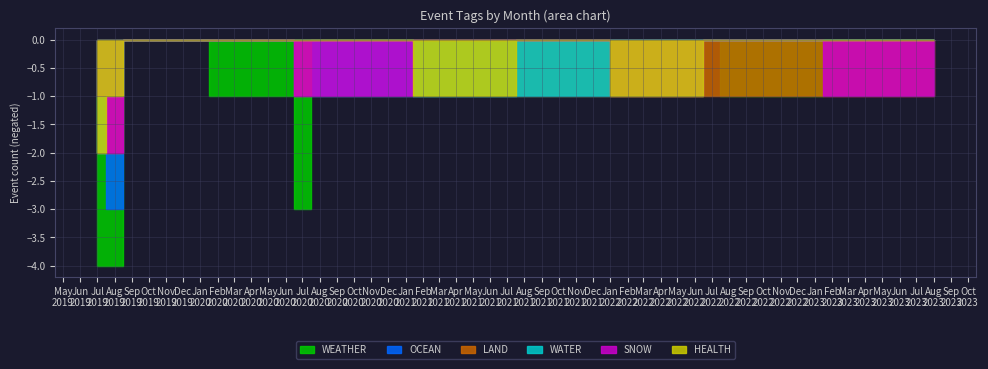

At which category is the sum across all series the highest?

2019-07